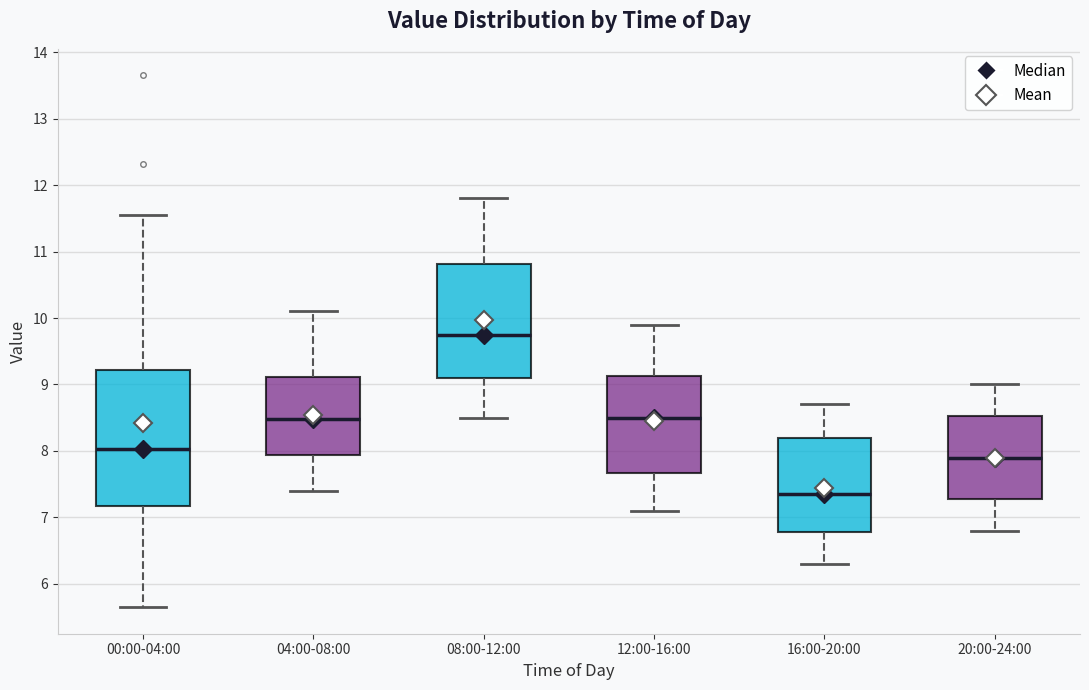

Reading left to right, read every box against the y-axis: the position of its median line, the range the box covers, and the ends of its whiskers. The values are not printed on the chart, so give them approximately, as read against the axis.

00:00-04:00: median 8.0, box 7.2 to 9.2, whiskers 5.7 to 11.6
04:00-08:00: median 8.5, box 7.9 to 9.1, whiskers 7.4 to 10.1
08:00-12:00: median 9.8, box 9.1 to 10.8, whiskers 8.5 to 11.8
12:00-16:00: median 8.5, box 7.7 to 9.1, whiskers 7.1 to 9.9
16:00-20:00: median 7.4, box 6.8 to 8.2, whiskers 6.3 to 8.7
20:00-24:00: median 7.9, box 7.3 to 8.5, whiskers 6.8 to 9.0